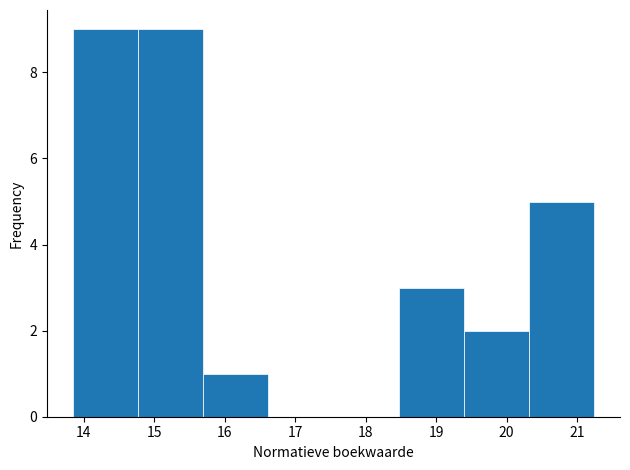

Reading left to right, transcribe this chart: for each bar, give the range it covers on the x-axis and its height. Neither the bar edges nor the heights are printed on the chart, so give them approximately, as read against the axes.

13.9 to 14.8: 9
14.8 to 15.7: 9
15.7 to 16.6: 1
16.6 to 17.5: 0
17.5 to 18.5: 0
18.5 to 19.4: 3
19.4 to 20.3: 2
20.3 to 21.2: 5